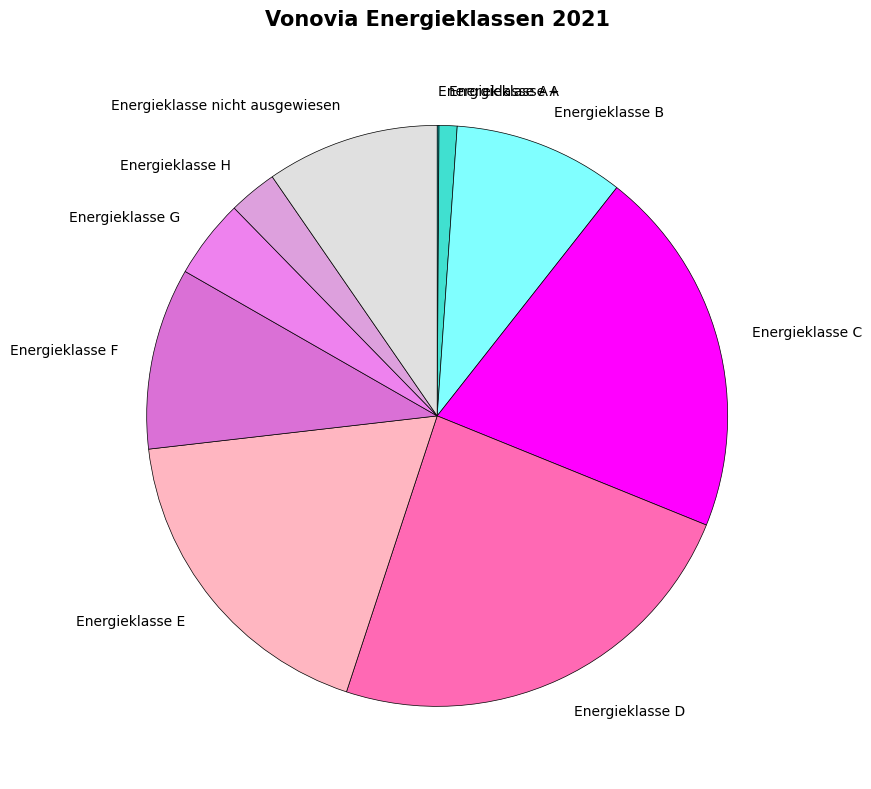

Between Energieklasse B and Energieklasse F, which is larger?

Energieklasse F